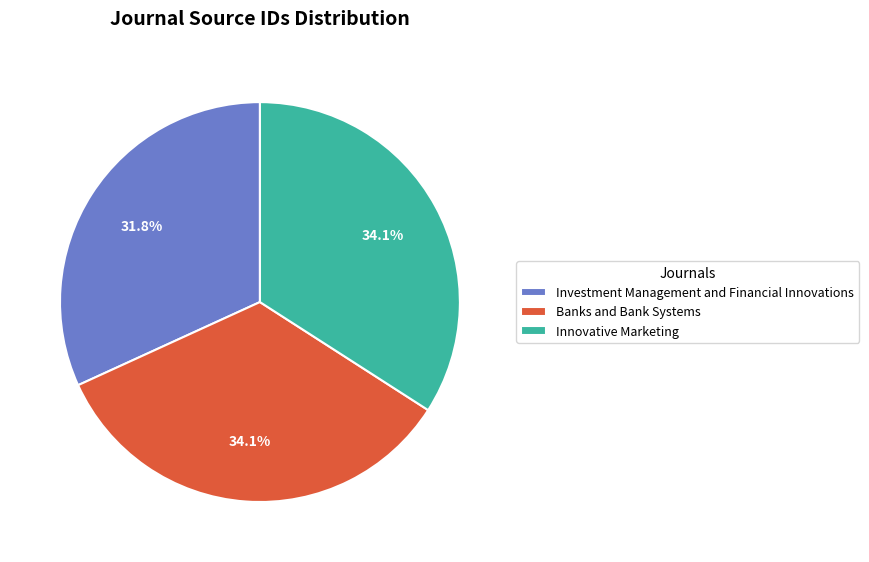

True or false: Innovative Marketing accounts for 27% of the total.

False